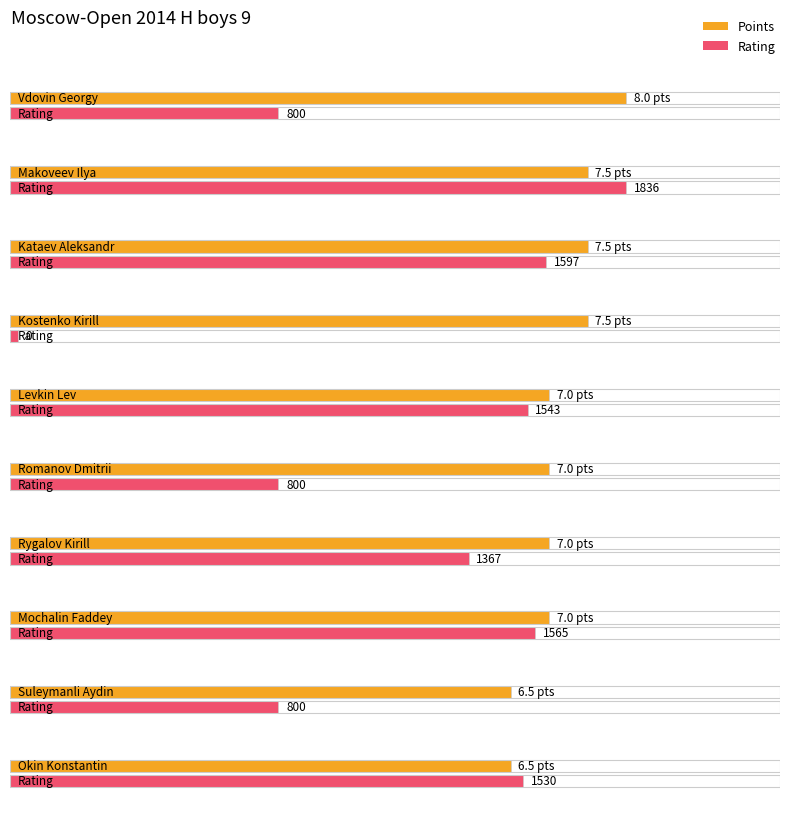

Which series has the largest total across all categories?

Rating